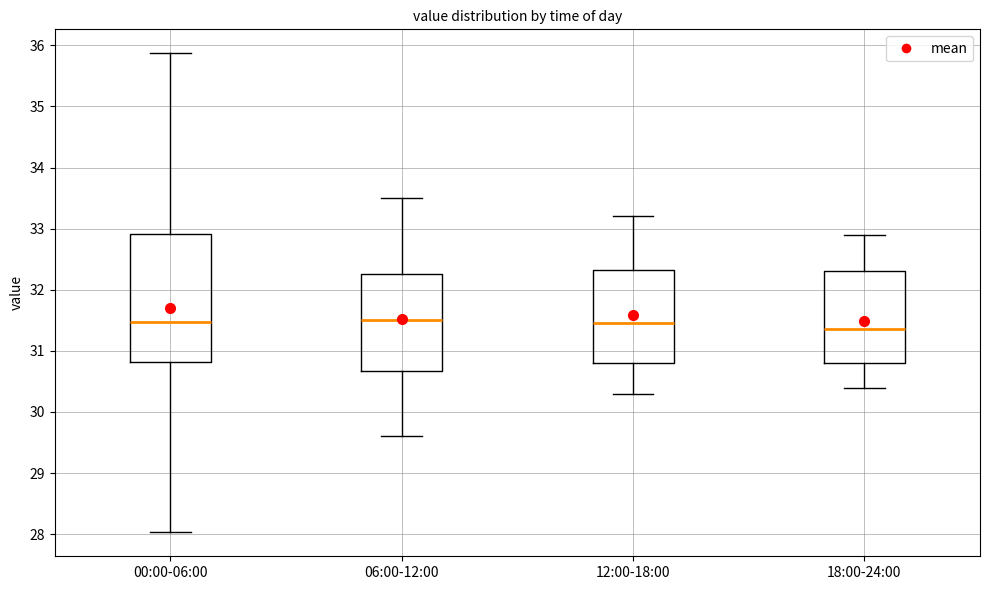

Reading left to right, transcribe this box plot: for each box, give where its median line is, the range the box spans, and where its two whiskers end, as read against the y-axis. The values are not printed on the chart, so give them approximately, as read against the axis.

00:00-06:00: median 31.5, box 30.8 to 32.9, whiskers 28.0 to 35.9
06:00-12:00: median 31.5, box 30.7 to 32.3, whiskers 29.6 to 33.5
12:00-18:00: median 31.5, box 30.8 to 32.3, whiskers 30.3 to 33.2
18:00-24:00: median 31.4, box 30.8 to 32.3, whiskers 30.4 to 32.9